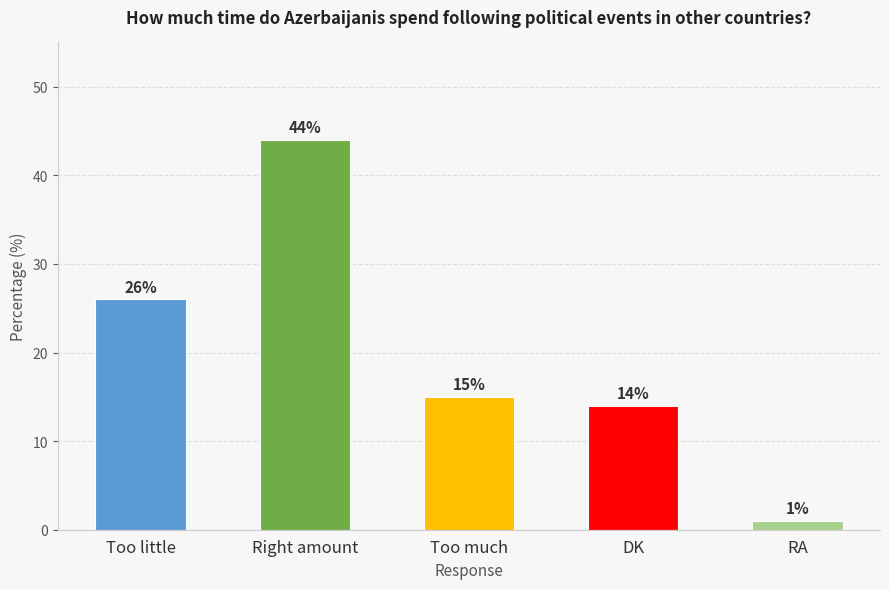

Where is the data nearest to the value 22?

Too little